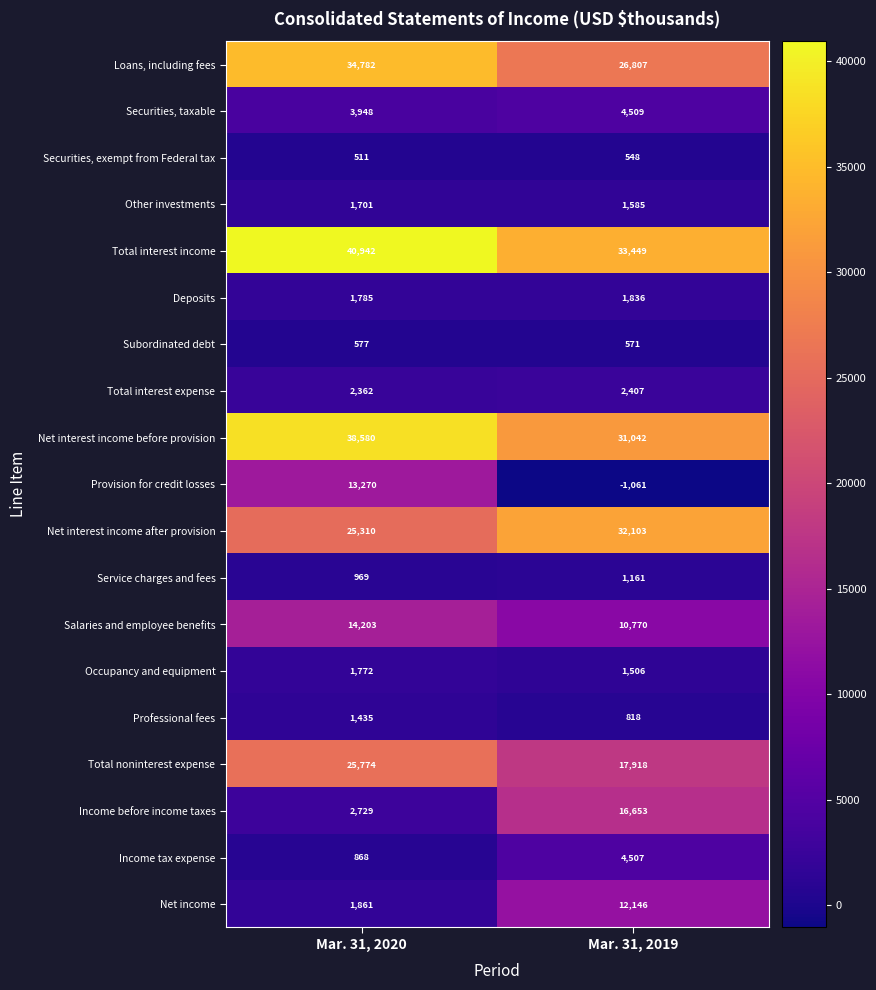

What is the maximum value shown in the chart?

40942